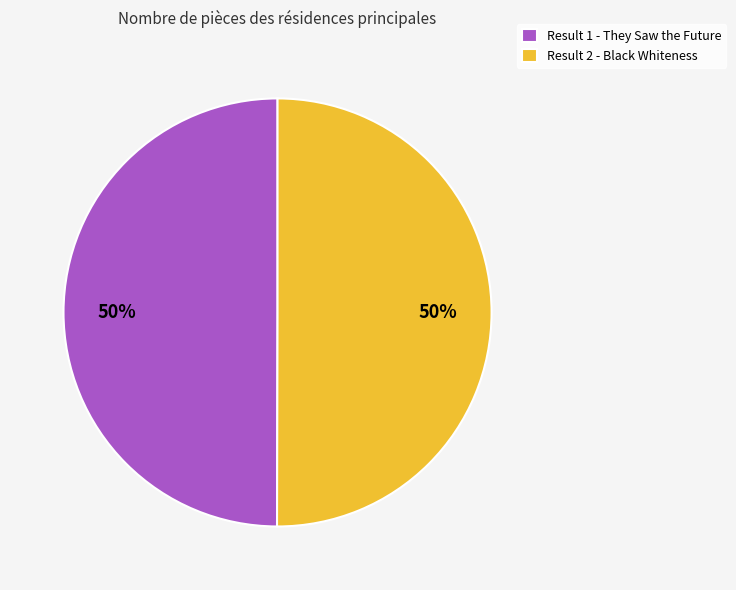

Combined, do Result 2 - Black Whiteness and Result 1 - They Saw the Future account for over 50%?

Yes